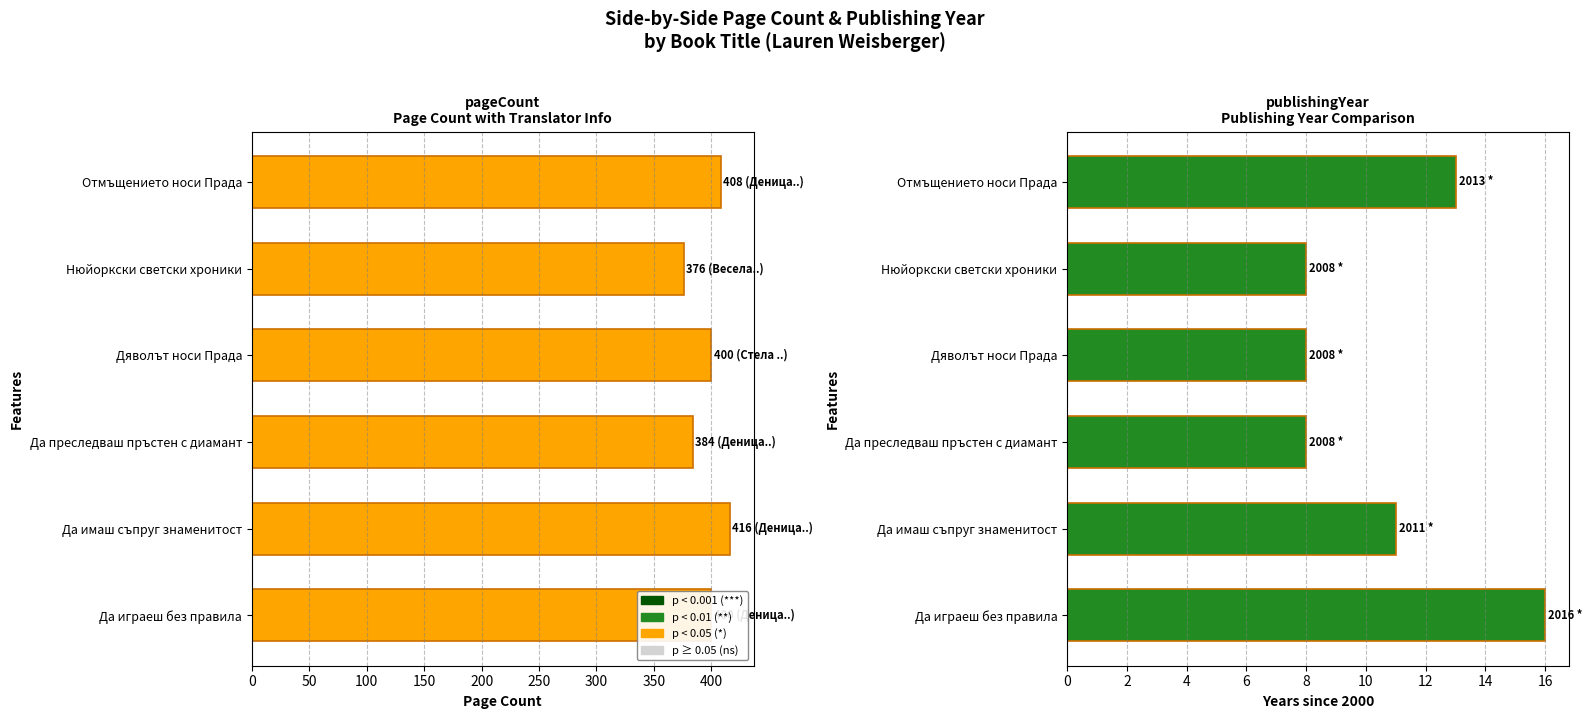

Is the value of publishingYear at Нюйоркски светски хроники greater than the value of pageCount at Отмъщението носи Прада?

No